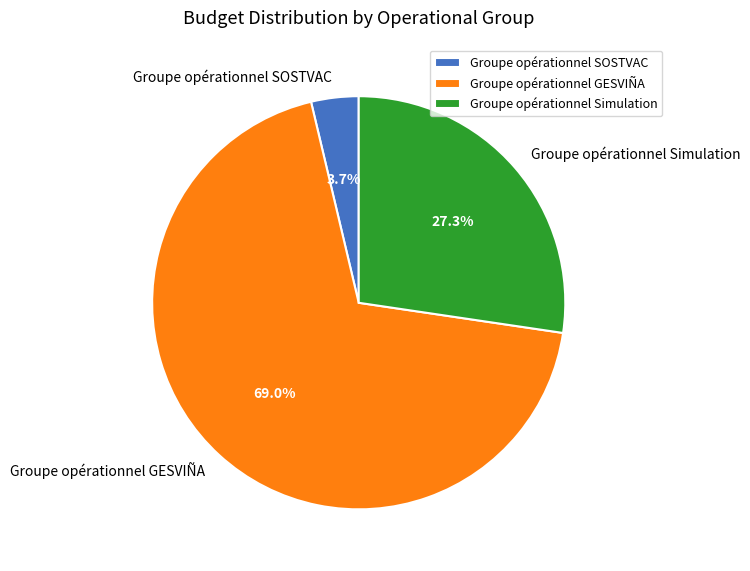

Does Groupe opérationnel GESVIÑA represent more than half of the total?

Yes